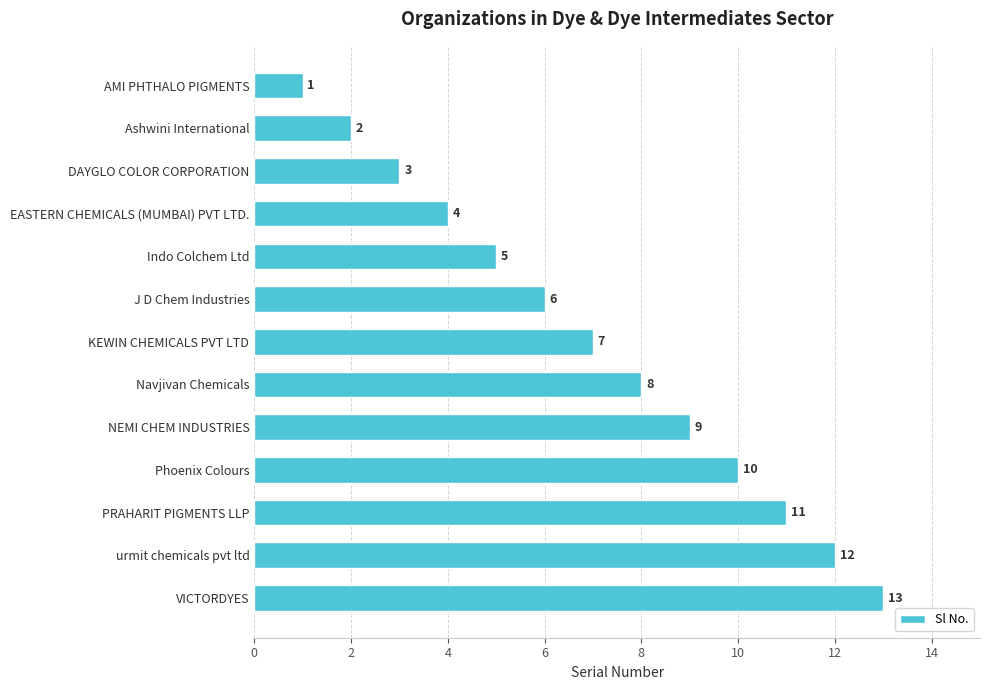

List the labels in order of value, largest first.

VICTORDYES, urmit chemicals pvt ltd, PRAHARIT PIGMENTS LLP, Phoenix Colours, NEMI CHEM INDUSTRIES, Navjivan Chemicals, KEWIN CHEMICALS PVT LTD, J D Chem Industries, Indo Colchem Ltd, EASTERN CHEMICALS (MUMBAI) PVT LTD., DAYGLO COLOR CORPORATION, Ashwini International, AMI PHTHALO PIGMENTS